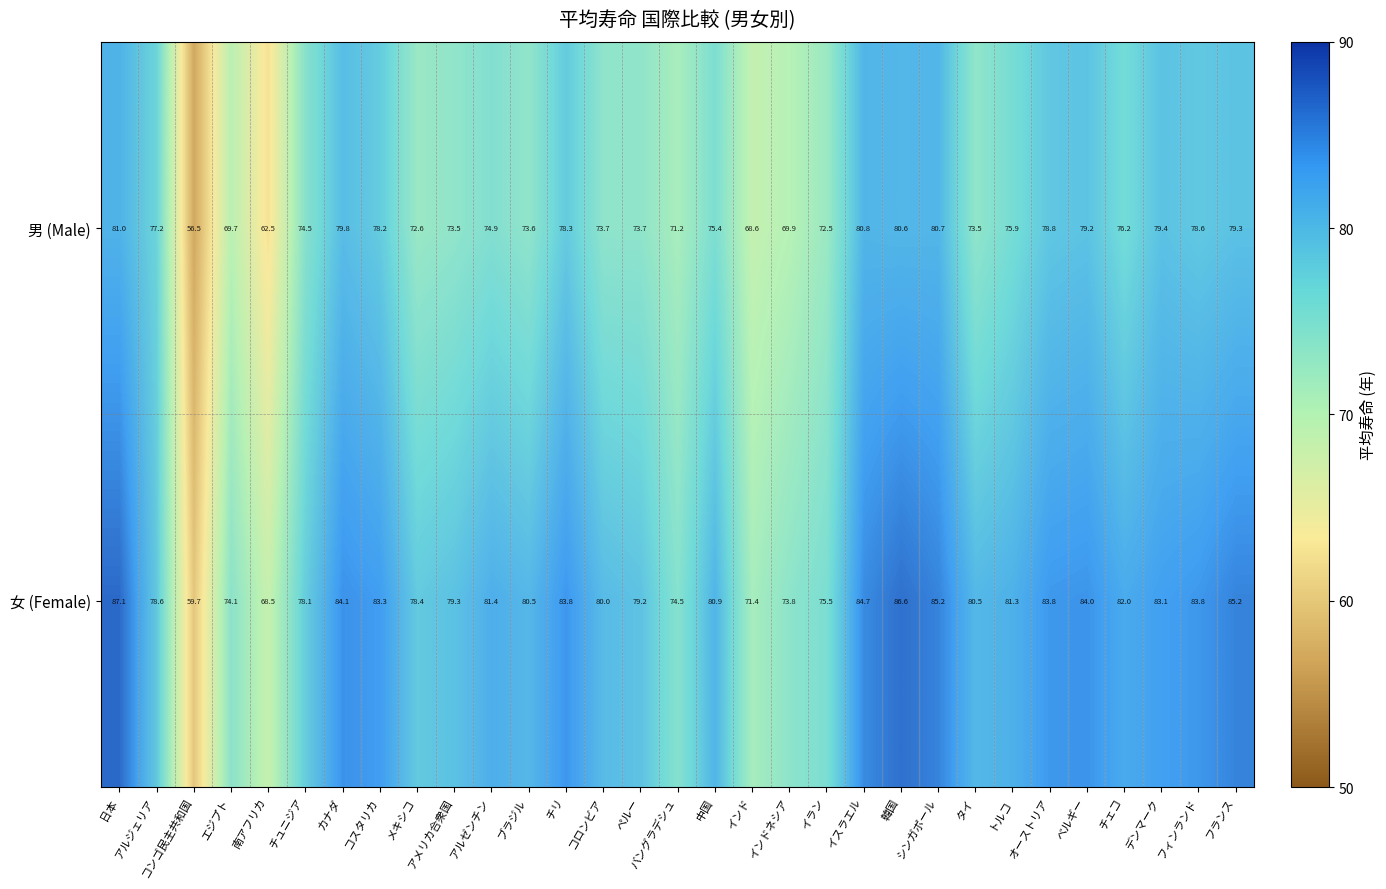

How many values in the 男 (Male) series are below 75?

15